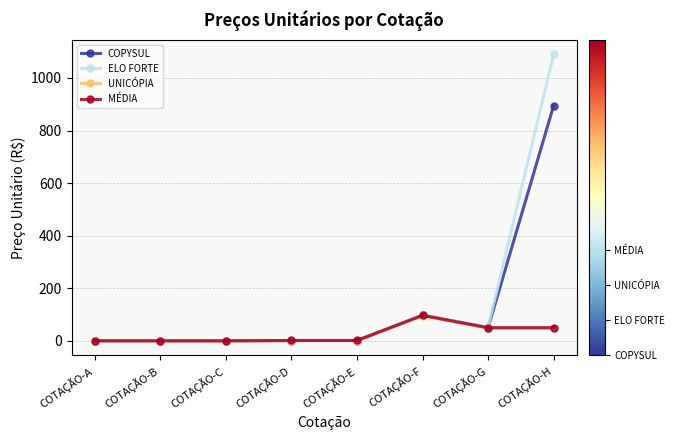

Is it true that UNICÓPIA equals 0.1 at COTAÇÃO-B?

True